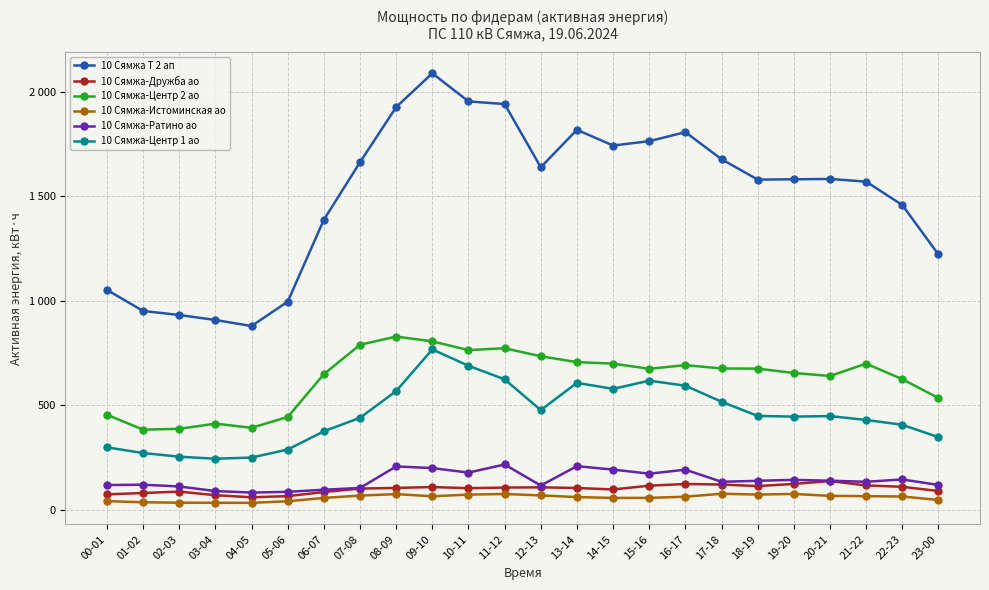

Reading left to right, transcribe all the data shown in this chart.

10 Сямжа Т 2 ап: 1051.2	950.4	931.2	907.2	878.4	995.2	1387.2	1662.4	1926.4	2088.0	1953.6	1940.8	1638.4	1817.6	1742.4	1763.2	1806.4	1676.8	1579.2	1580.8	1582.4	1569.6	1457.6	1220.8
10 Сямжа-Дружба ао: 72.6	79.2	85.8	68.6	58.6	64.2	83.8	100.4	103.4	107.6	102.2	105.2	106.2	103.2	96.0	114.2	122.2	119.8	112.2	122.6	136.4	115.4	108.8	88.6
10 Сямжа-Центр 2 ао: 453.6	382.4	386.4	411.2	391.2	443.2	648.0	788.8	828.0	804.8	763.2	772.0	733.6	705.6	698.4	673.6	691.2	675.2	674.4	653.6	639.2	698.4	624.0	533.6
10 Сямжа-Истоминская ао: 40.2	34.8	32.8	32.2	32.0	39.6	55.6	66.8	73.8	63.4	71.4	74.4	67.6	59.6	55.6	55.8	61.4	75.6	71.6	74.6	65.4	64.0	62.4	45.8
10 Сямжа-Ратино ао: 117.2	118.8	110.4	88.4	81.2	84.8	94.8	103.2	206.4	198.4	176.8	215.6	114.8	207.6	191.2	171.6	190.8	132.8	137.6	142.0	138.0	132.8	144.0	117.6
10 Сямжа-Центр 1 ао: 297.6	270.4	252.8	243.2	248.8	287.2	374.4	439.2	567.2	766.4	688.0	623.2	476.0	606.4	577.6	616.8	592.8	516.0	448.0	444.8	447.2	428.8	405.6	346.4